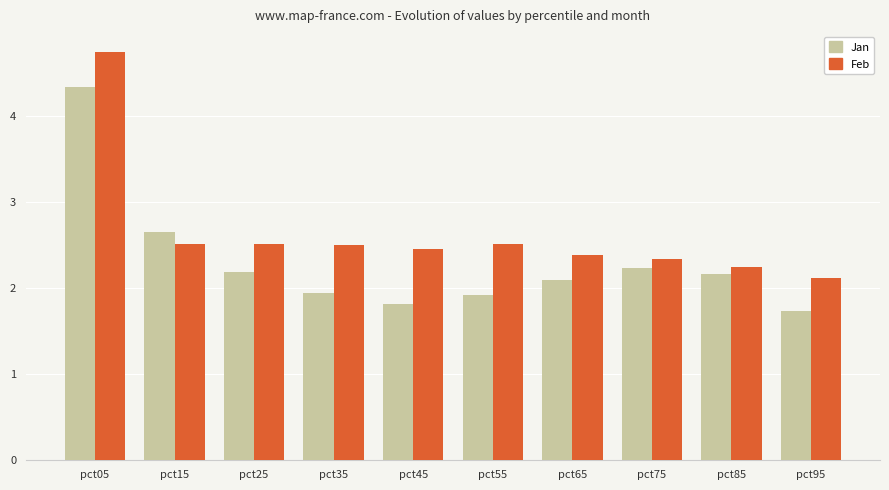

Is the value of Feb at pct85 greater than the value of Jan at pct65?

Yes